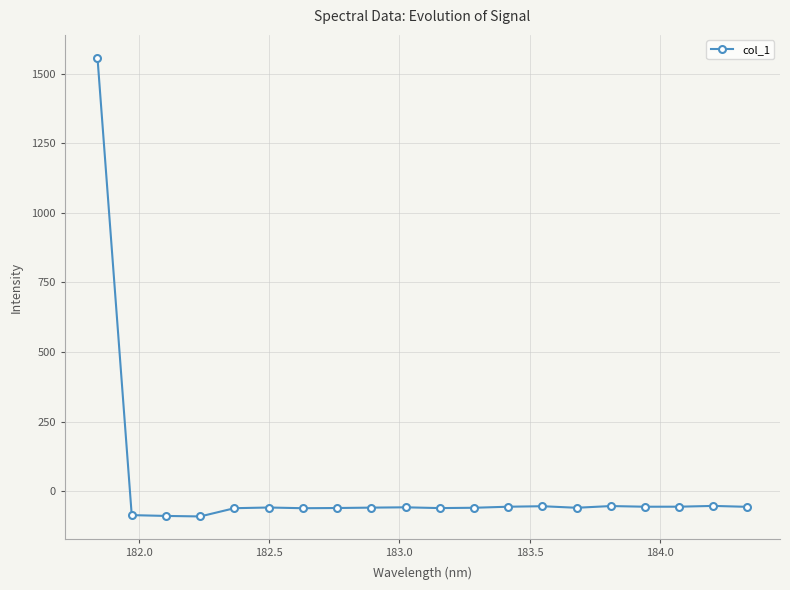

What is the value of the 11th point from the left?

-61.1